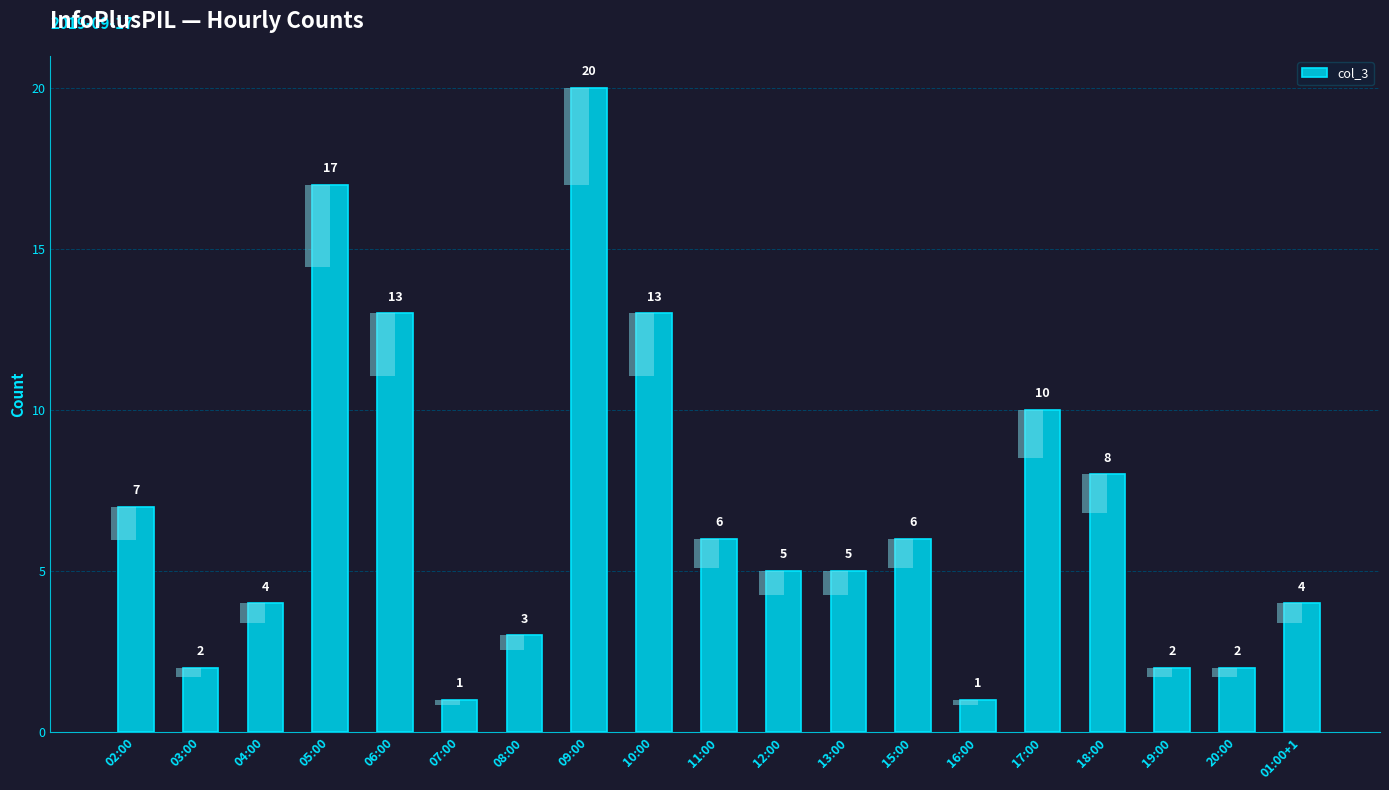

What is the difference between the values at 07:00 and 20:00?

1